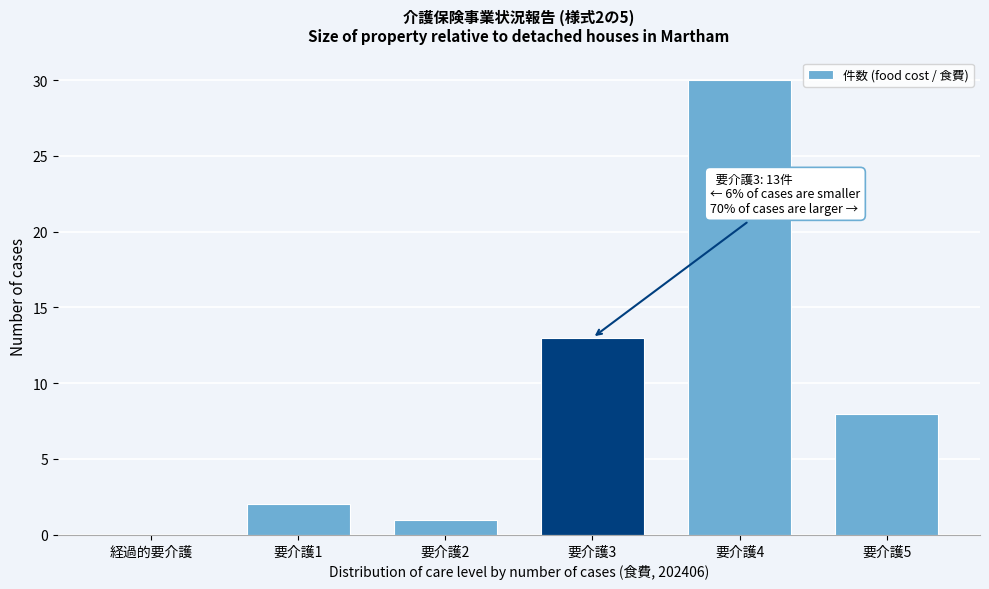

Reading left to right, what are all the values shown in this chart?

経過的要介護=0	要介護1=2	要介護2=1	要介護3=13	要介護4=30	要介護5=8